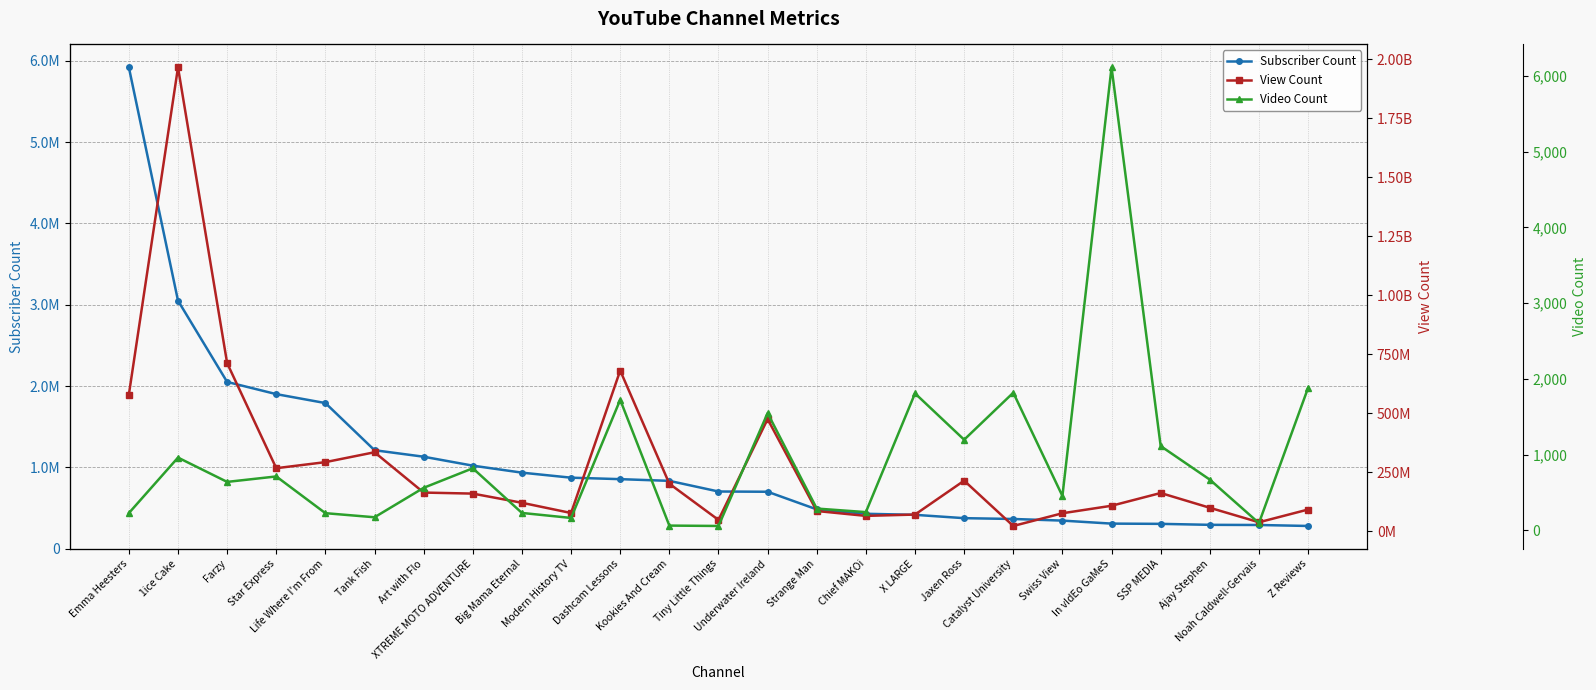

How many series are shown in this chart?

3